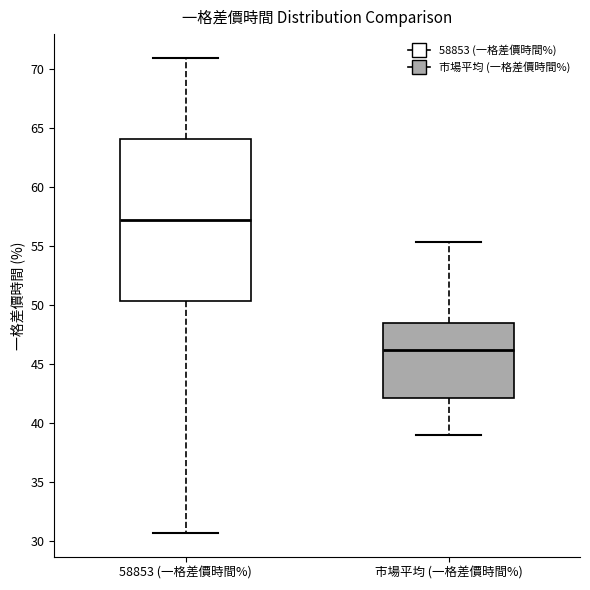

Which box is the tallest, from its lower edge to its upper edge?

58853 (一格差價時間%)